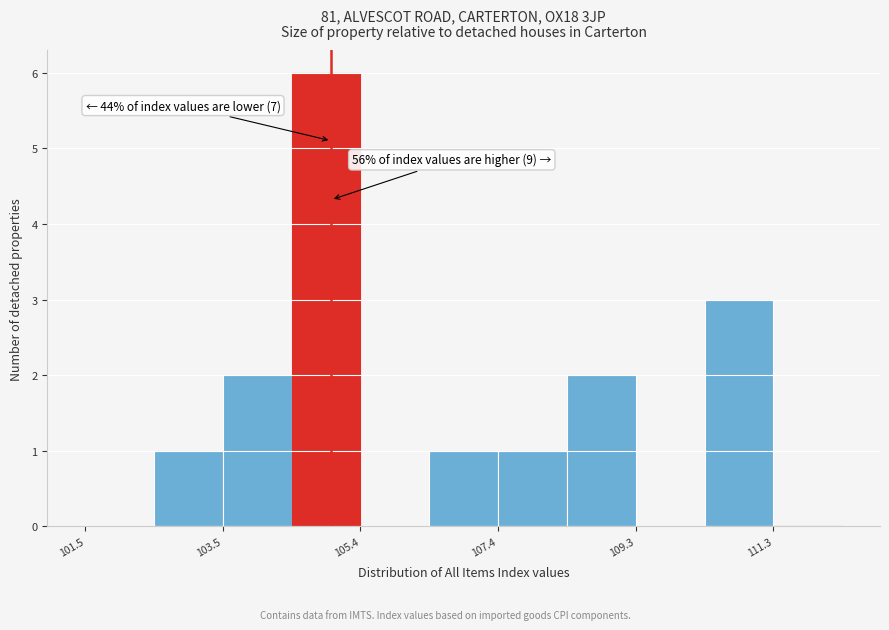

Which range on the x-axis has the tallest bar?

104.4 to 105.4